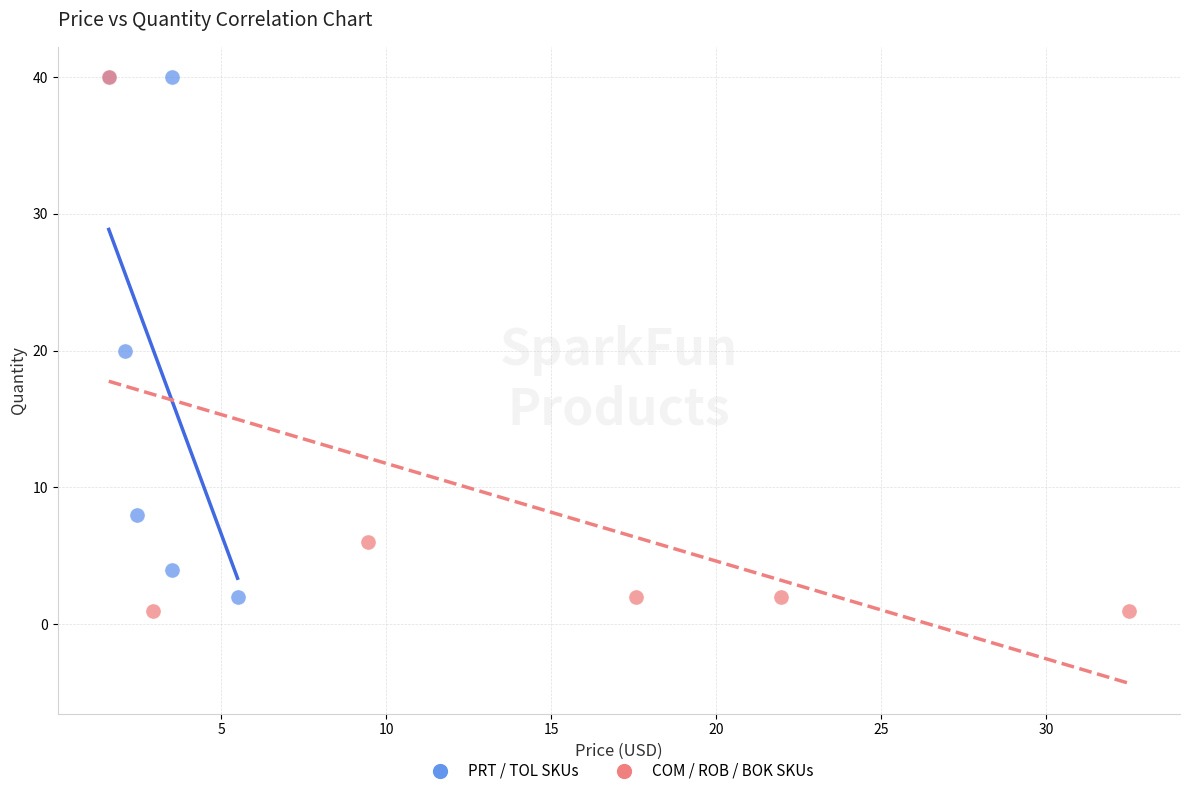

What are all the series names shown in the legend?

PRT / TOL SKUs, COM / ROB / BOK SKUs